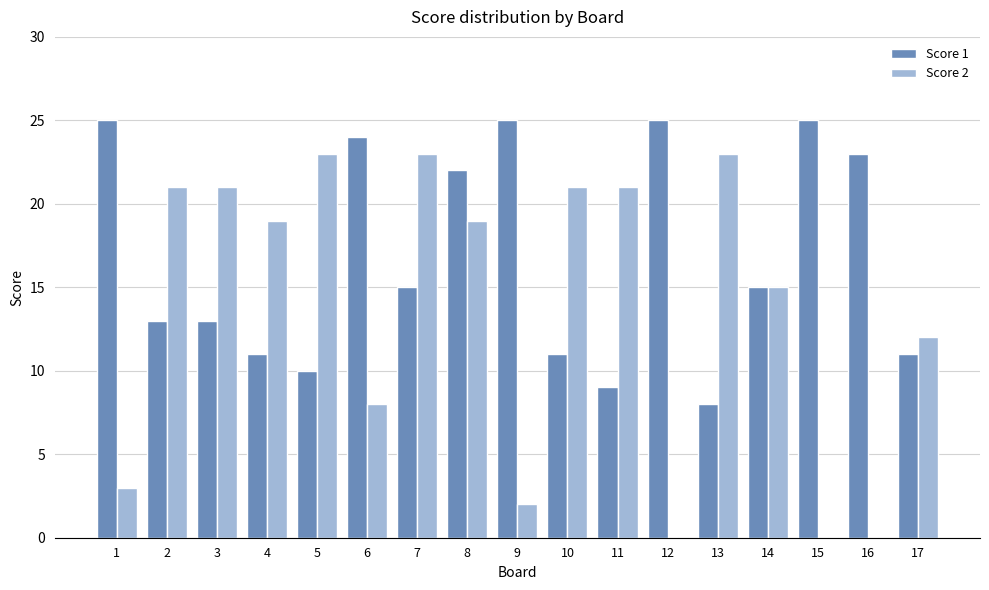

How many categories are shown in the chart?

17